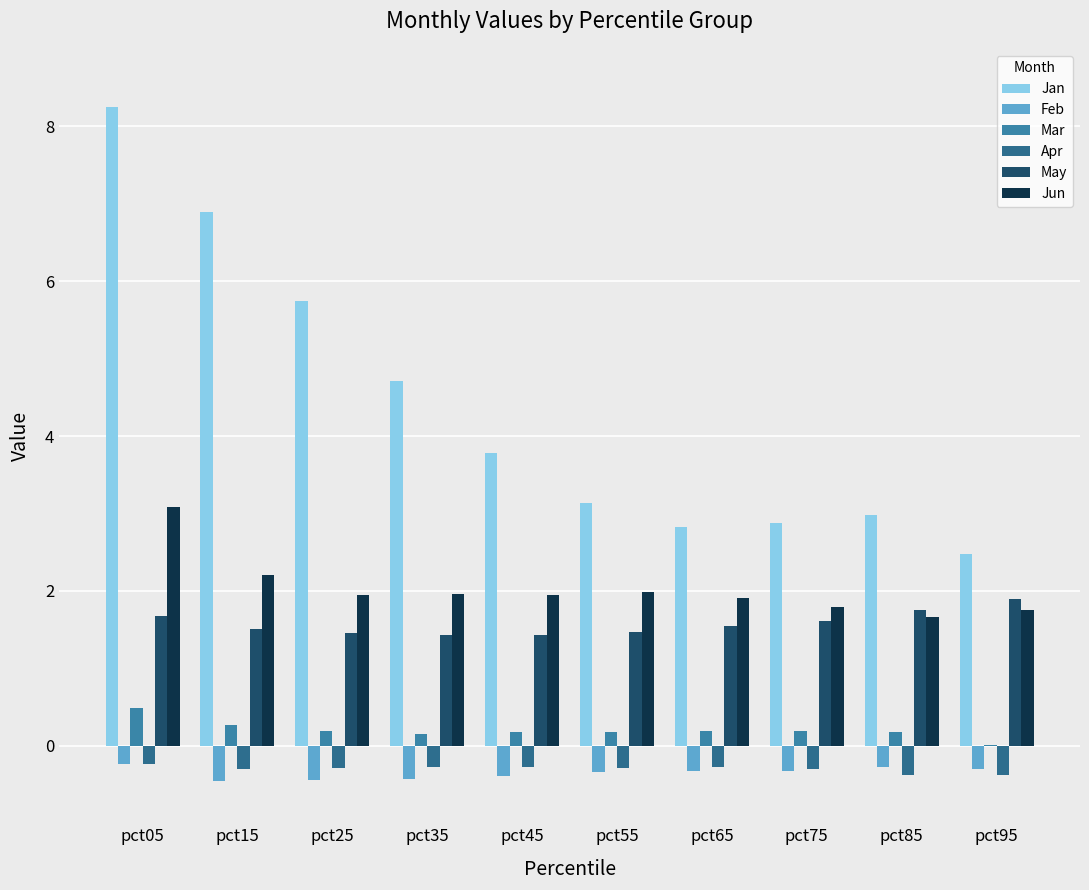

What is the value of the Feb bar at the 4th from the left?

-0.4